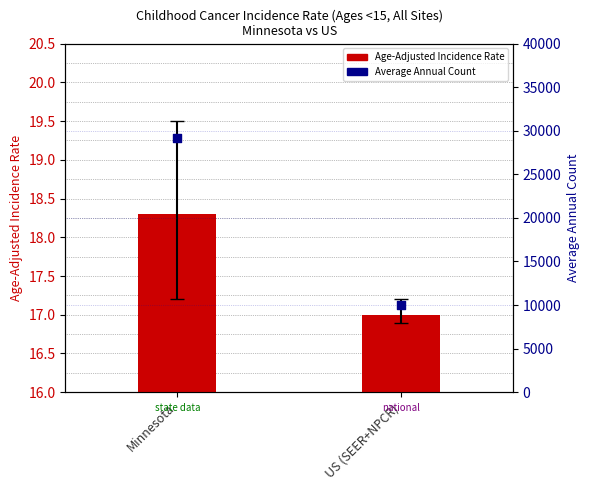

What are all the series names shown in the legend?

Age-Adjusted Incidence Rate, Average Annual Count